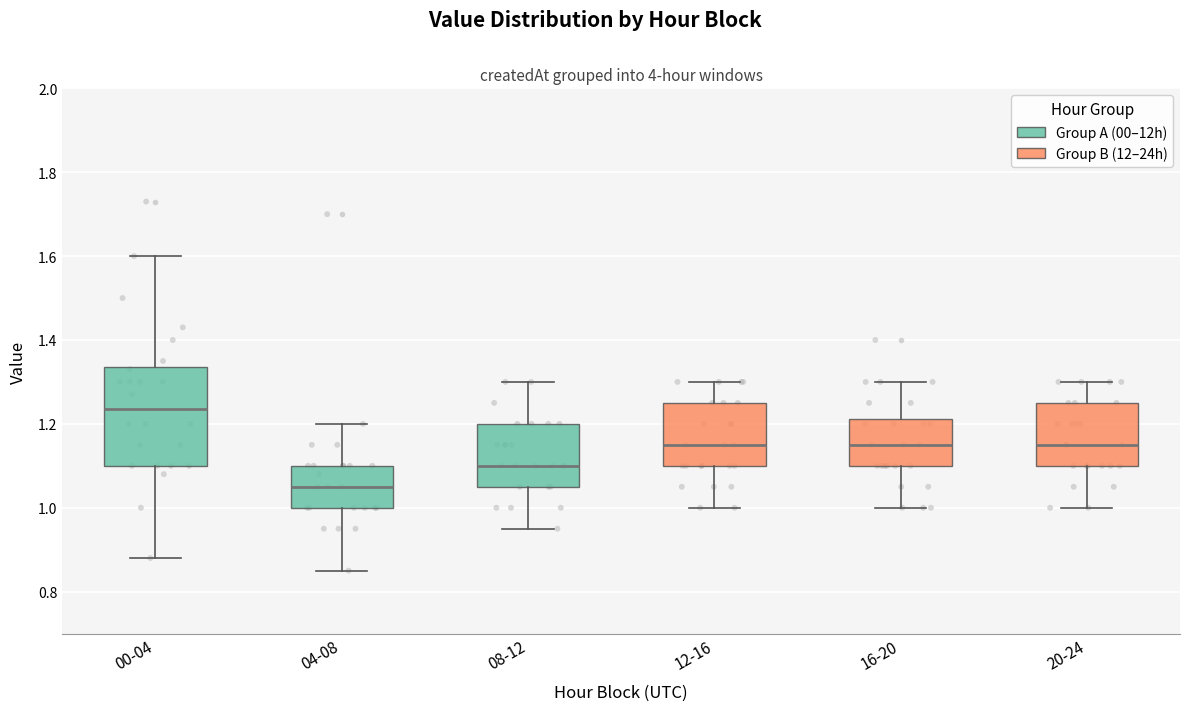

Where does the lower whisker of the box for 12-16 end on the y-axis? The values are not printed on the chart, so give them approximately, as read against the axis.

1.00